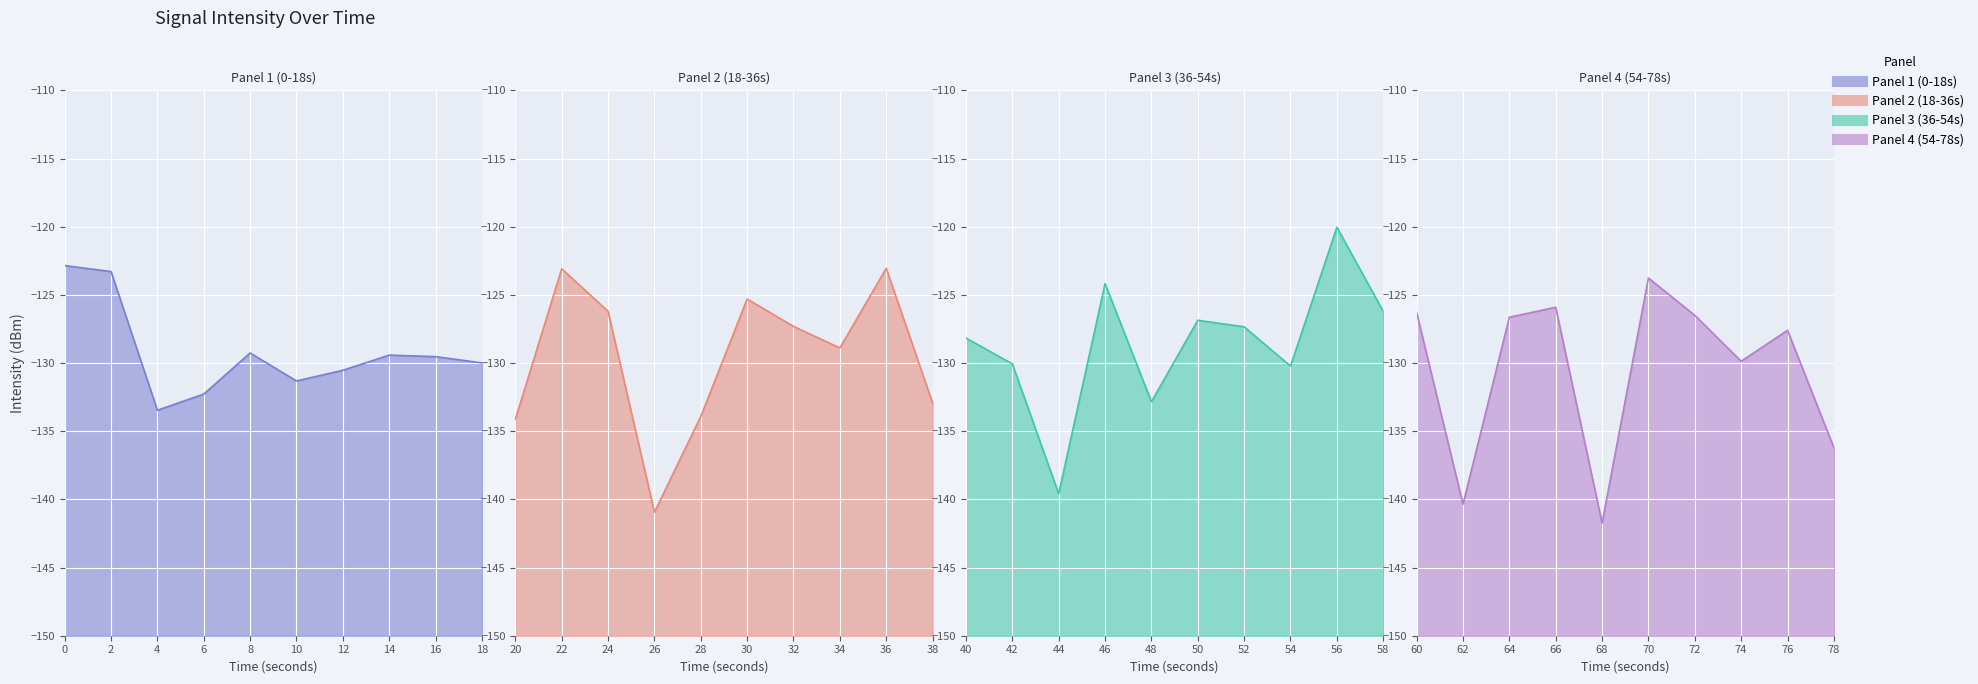

Reading left to right, extract all data points from this chart.

-122.9	-123.3	-133.5	-132.3	-129.3	-131.3	-130.5	-129.4	-129.5	-130.0	-134.1	-123.1	-126.2	-140.9	-133.9	-125.3	-127.3	-128.9	-123.1	-132.9	-128.2	-130.1	-139.6	-124.2	-132.8	-126.9	-127.3	-130.2	-120.0	-126.2	-126.3	-140.4	-126.6	-125.9	-141.7	-123.8	-126.5	-129.9	-127.6	-136.2